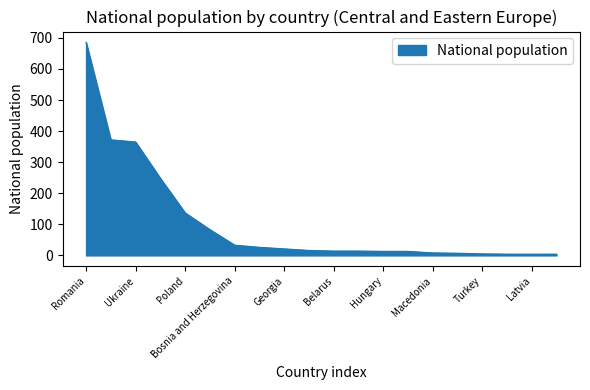

What is the greatest value displayed?

686